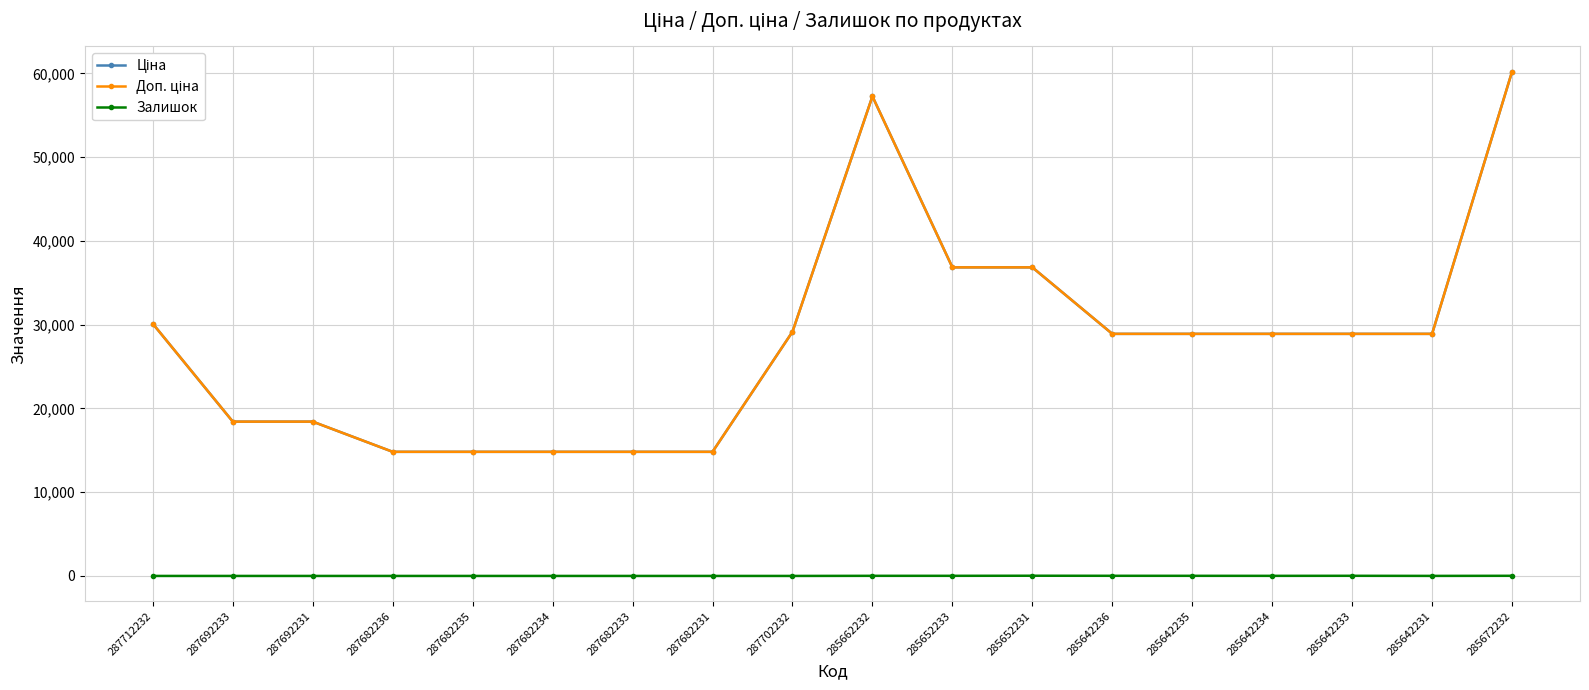

What is the spread (max minus min) of values at 287692233?

18420.9